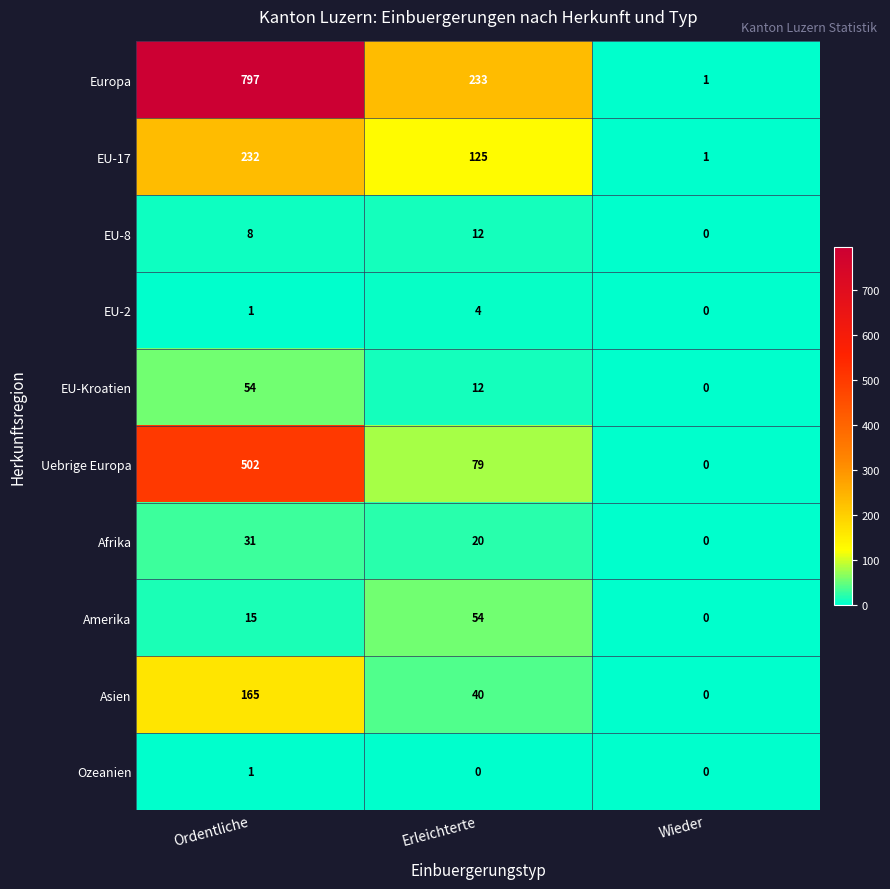

What is the sum of the EU-17 values at Ordentliche and Erleichterte?

357